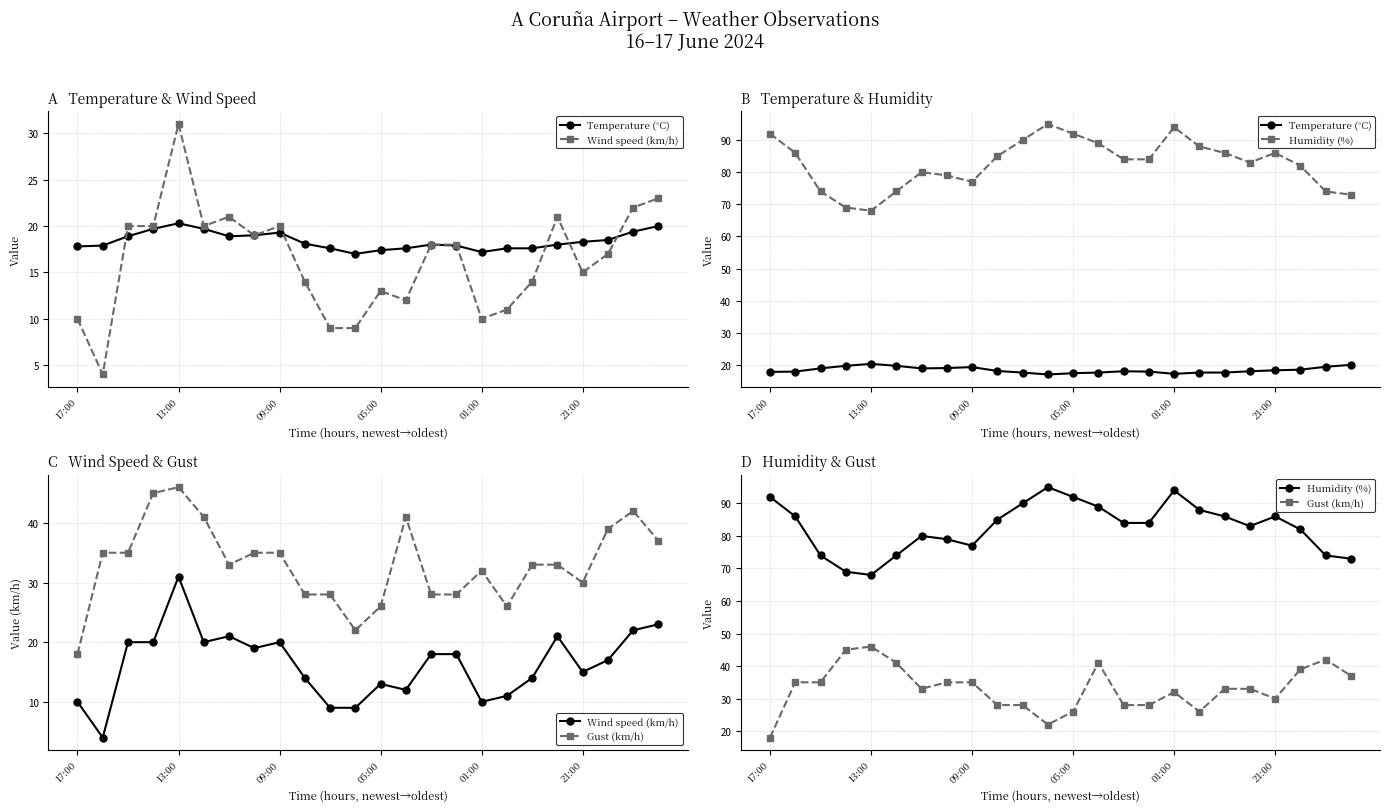

True or false: Humidity (%) and Gust (km/h) intersect in this chart.

False